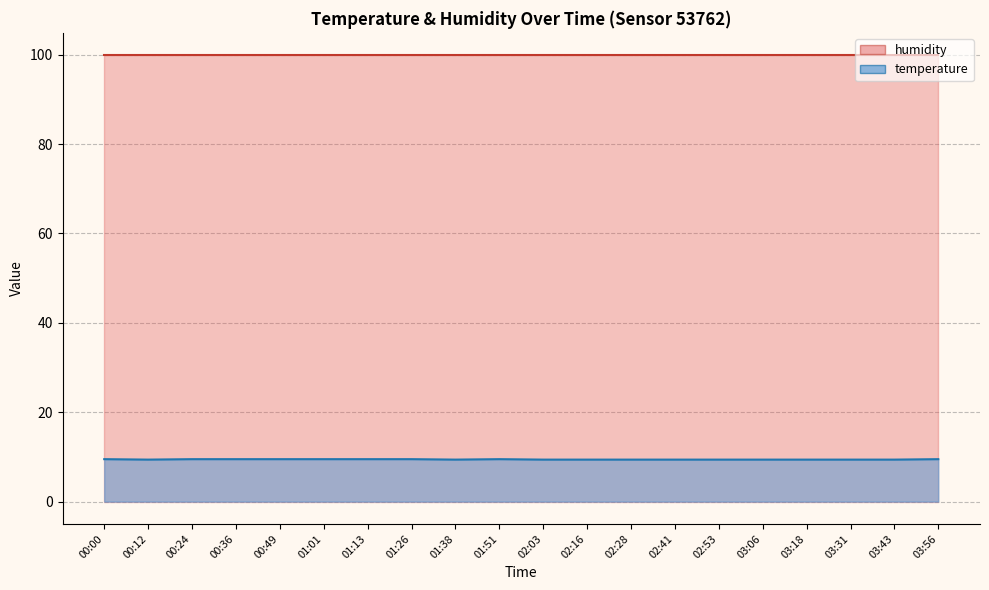

How many values are between 9 and 10?

20